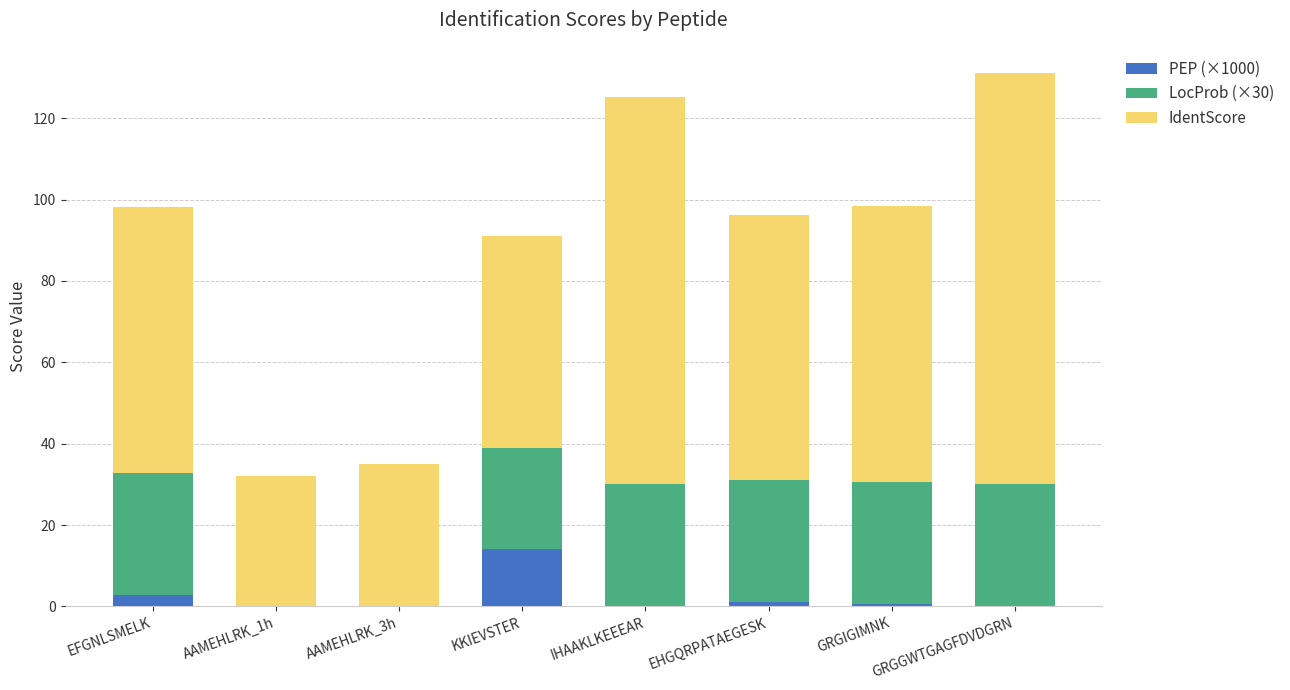

What is the sum of all PEP (×1000) values?

18.4